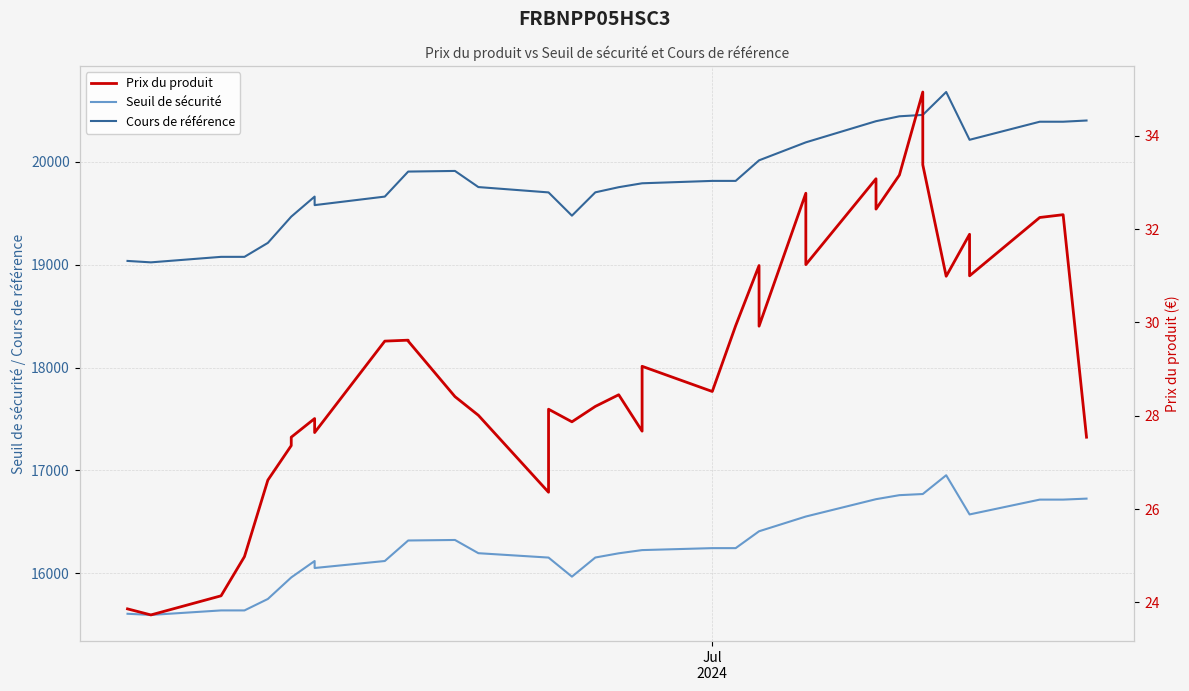

What is the maximum value for Cours de référence?

20675.4